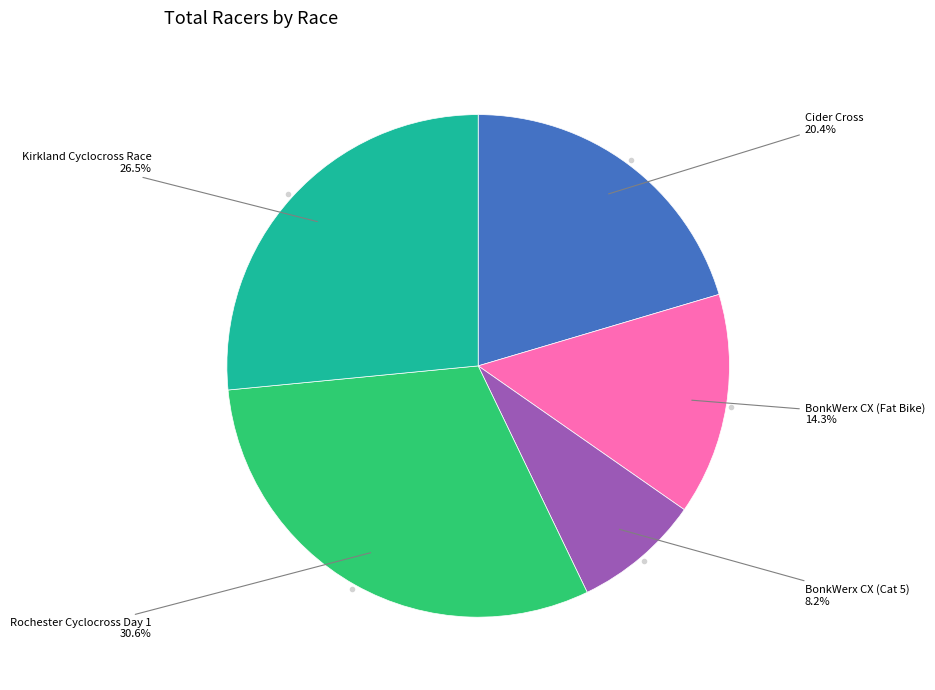

Is there any slice that represents more than half of the pie?

No